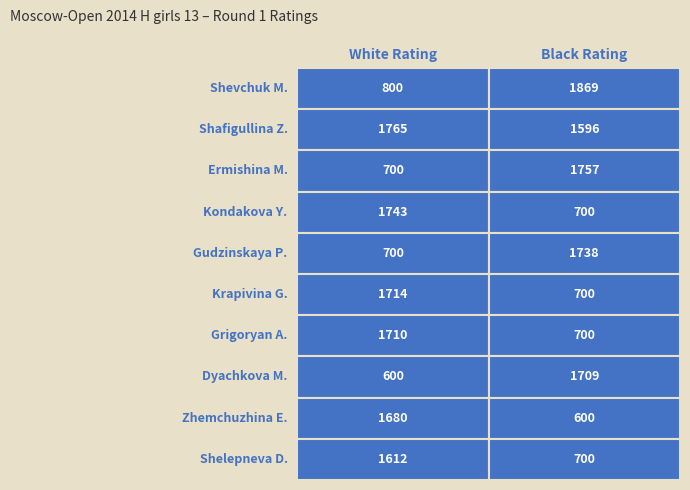

The value of Zhemchuzhina E. at 0 is 1680. True or false?

True